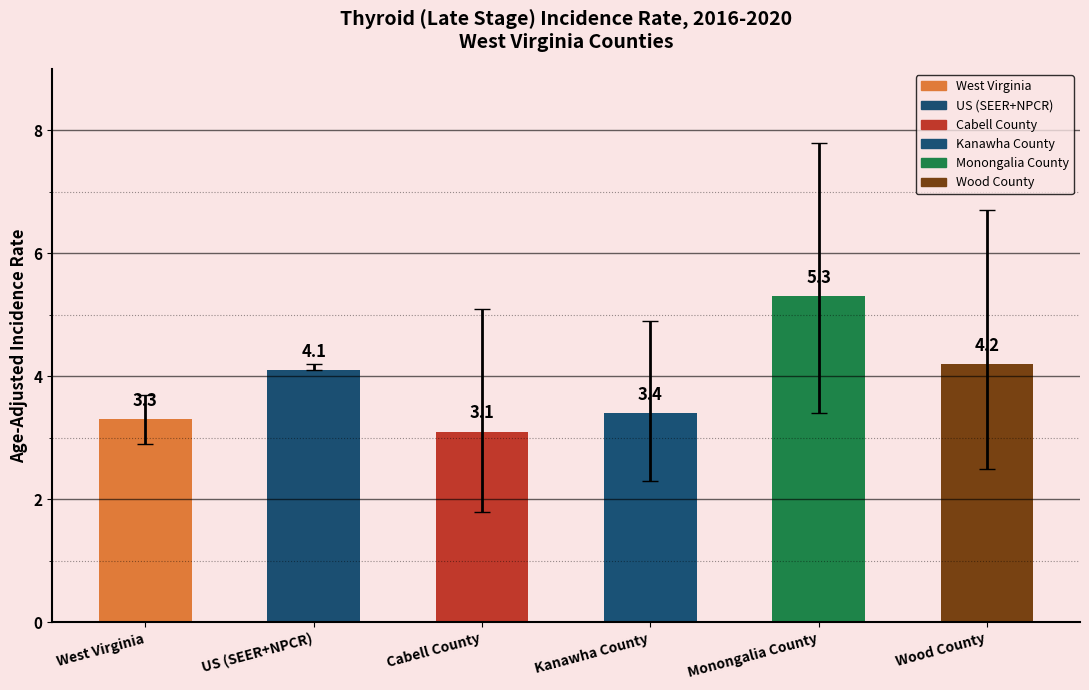

What is the approximate value at Monongalia County?

5.3